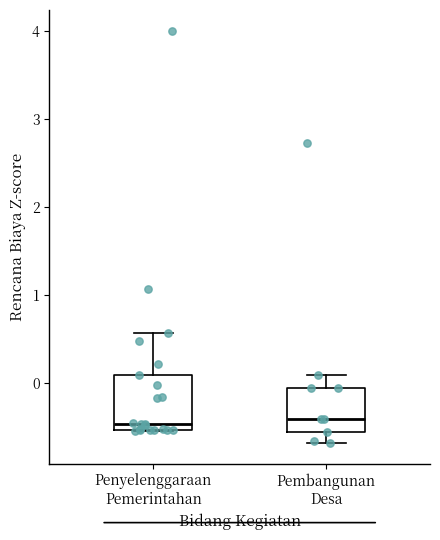

Comparing the boxes themselves (not the whiskers), which one is the tallest?

Penyelenggaraan Pemerintahan